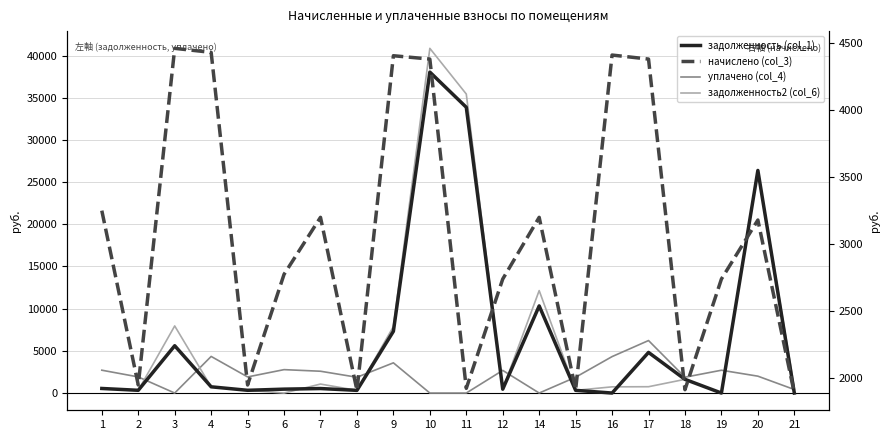

At which category does уплачено (col_4) reach its first local peak?

4